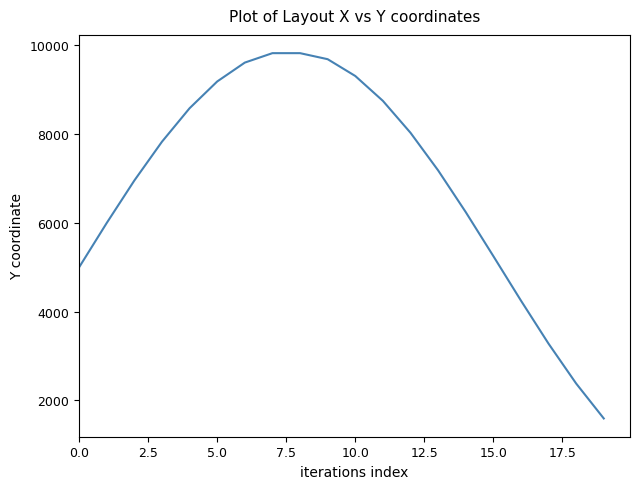

What is the average value?

6937.3